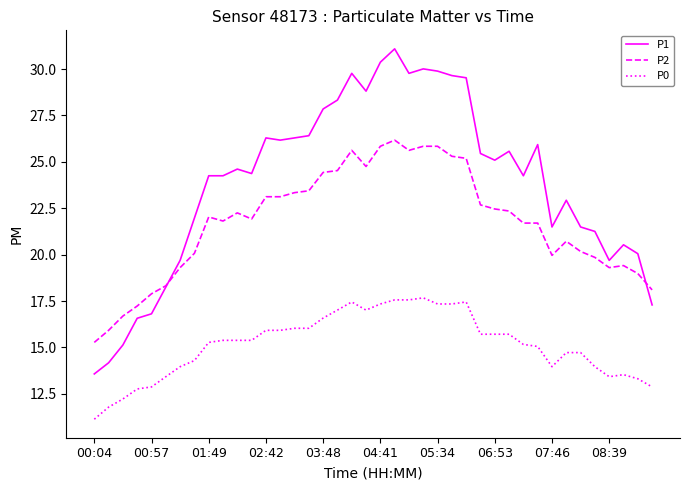

Which series has the largest range (max minus min)?

P1